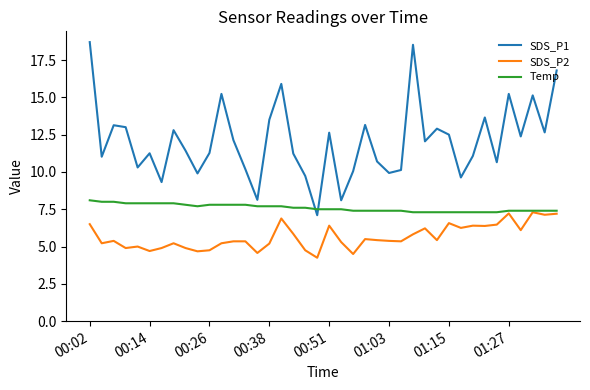

Which series has the largest total across all categories?

SDS_P1